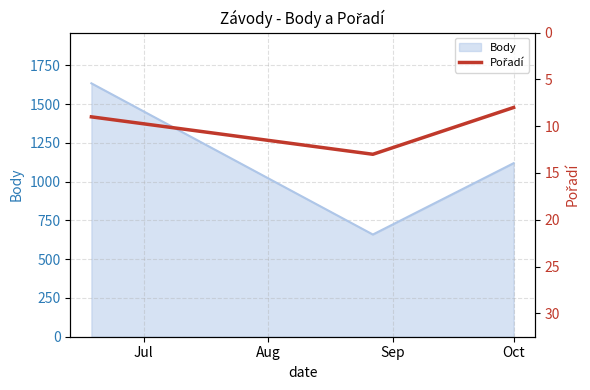

What is the lowest value of the Body series?

659